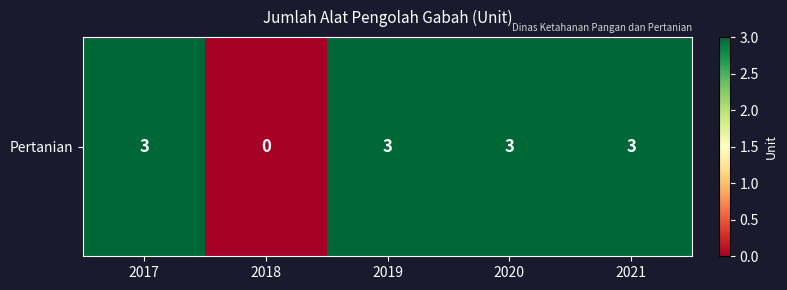

Approximately how many times larger is the value at 2020 compared to 2017?

1.0